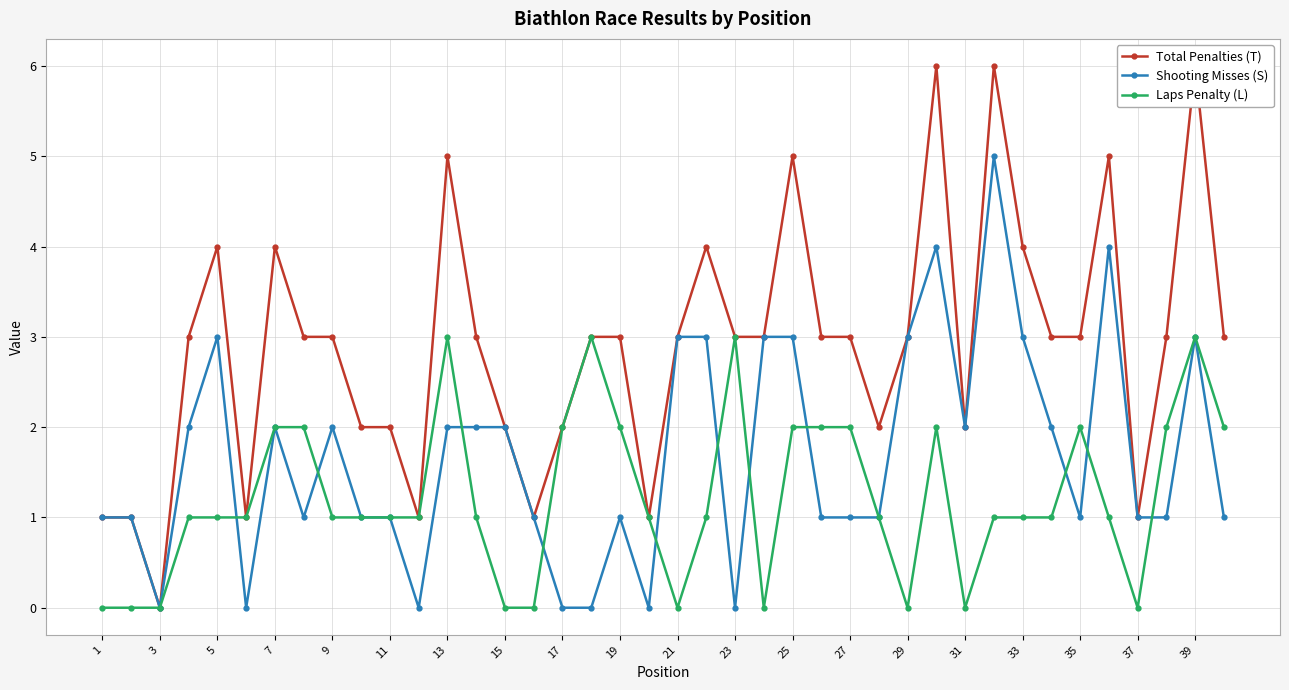

Is the value of Shooting Misses (S) at 21 greater than the value of Laps Penalty (L) at 29?

Yes